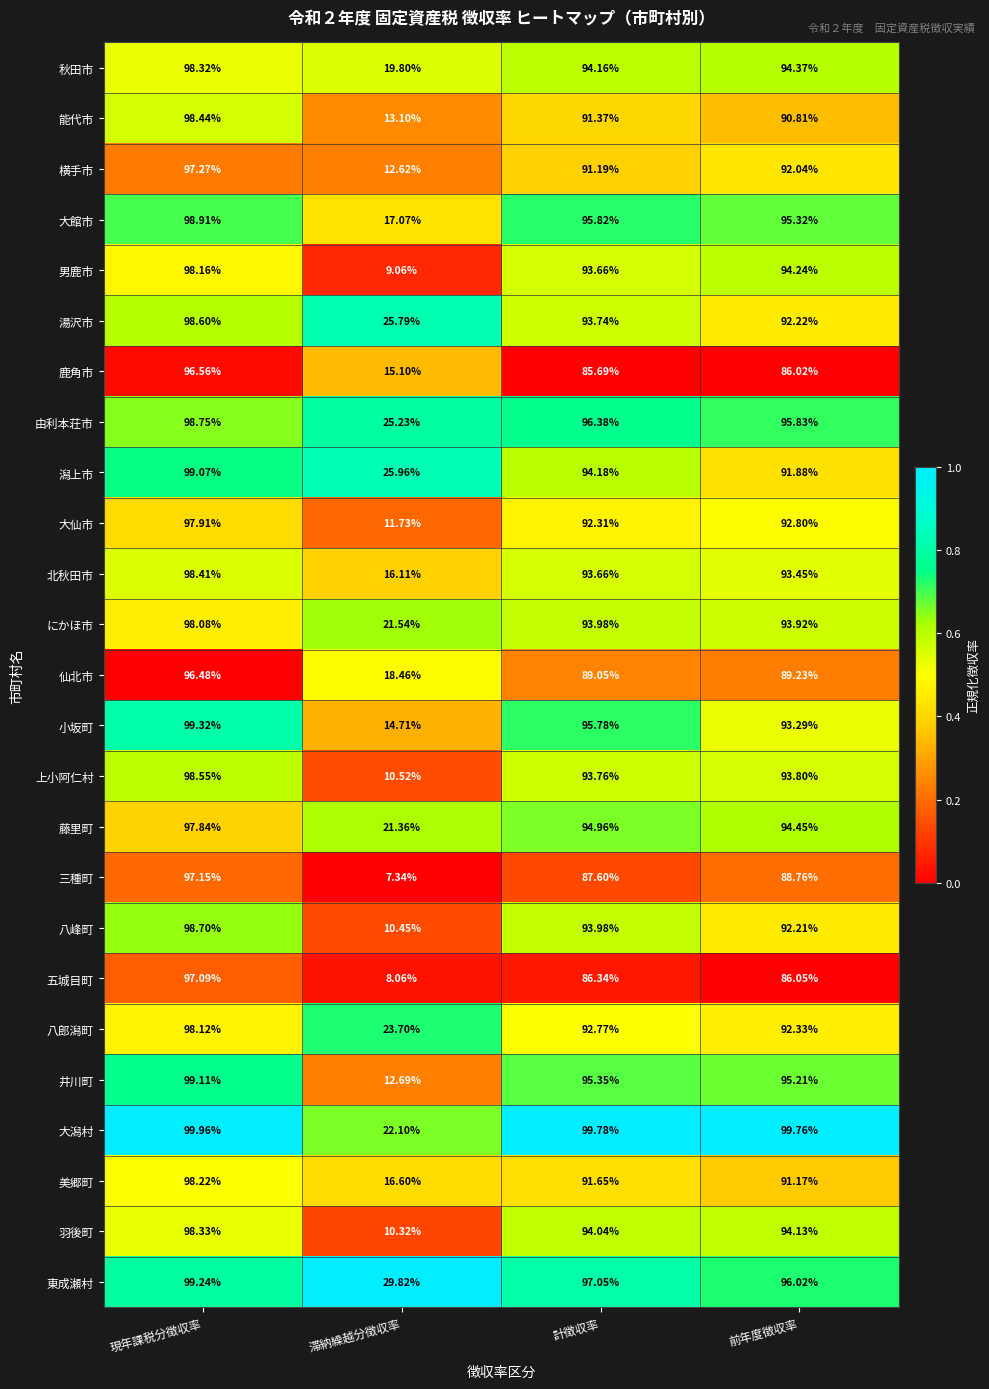

List the series in order of their peak value, highest first.

大潟村, 小坂町, 東成瀬村, 井川町, 潟上市, 大館市, 由利本荘市, 八峰町, 湯沢市, 上小阿仁村, 能代市, 北秋田市, 羽後町, 秋田市, 美郷町, 男鹿市, 八郎潟町, にかほ市, 大仙市, 藤里町, 横手市, 三種町, 五城目町, 鹿角市, 仙北市